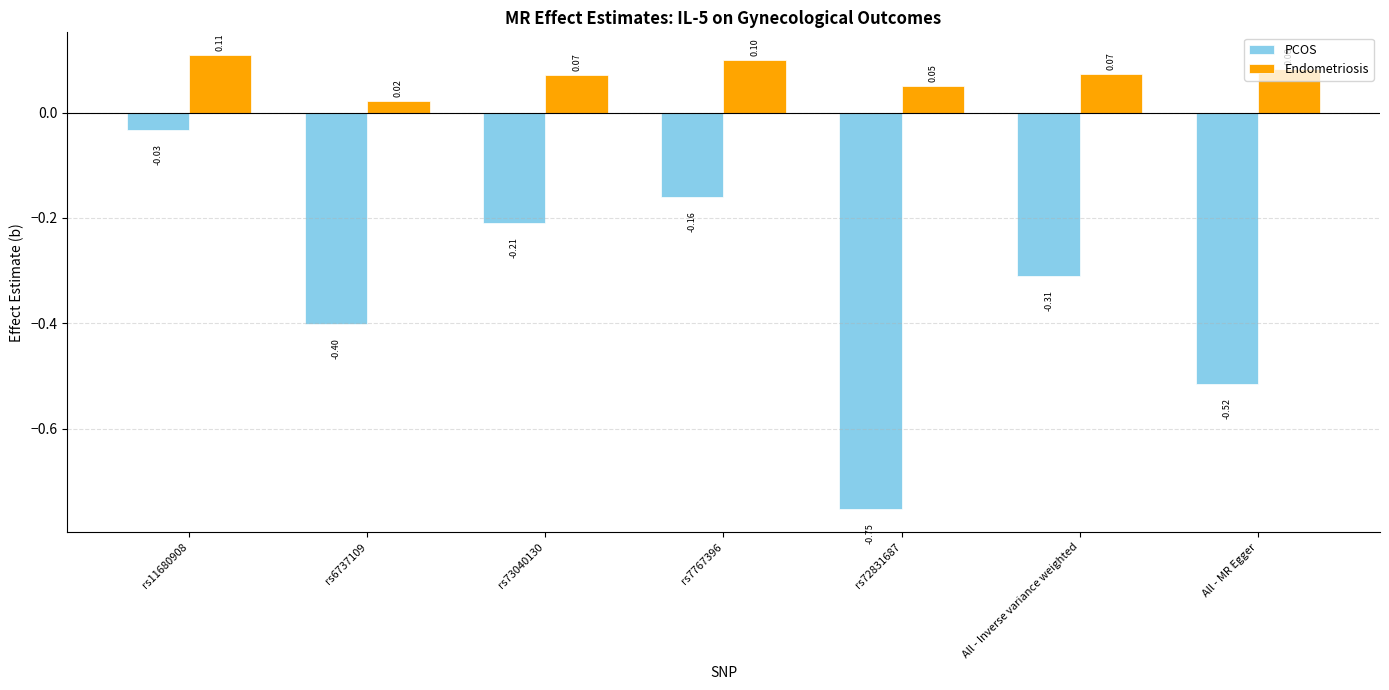

List the series in order of their peak value, lowest first.

PCOS, Endometriosis